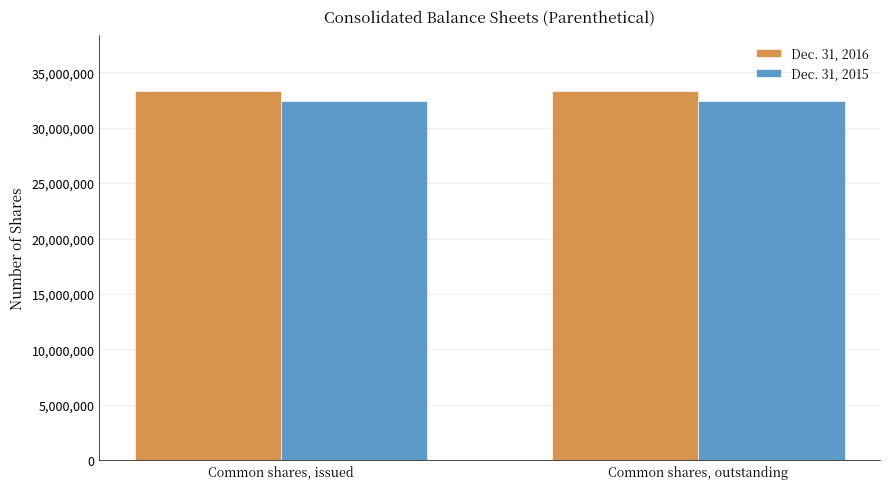

What is the lowest value of the Dec. 31, 2015 series?

32421460